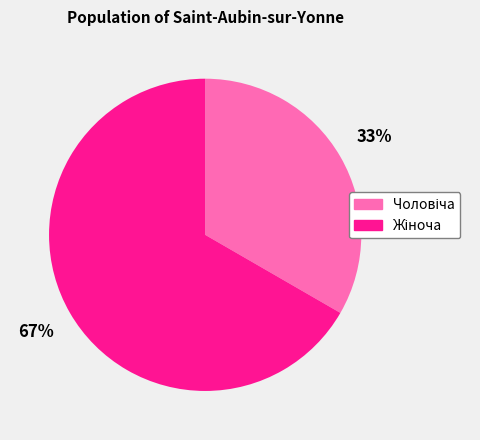

To the nearest percent, what is the average slice percentage?

50%